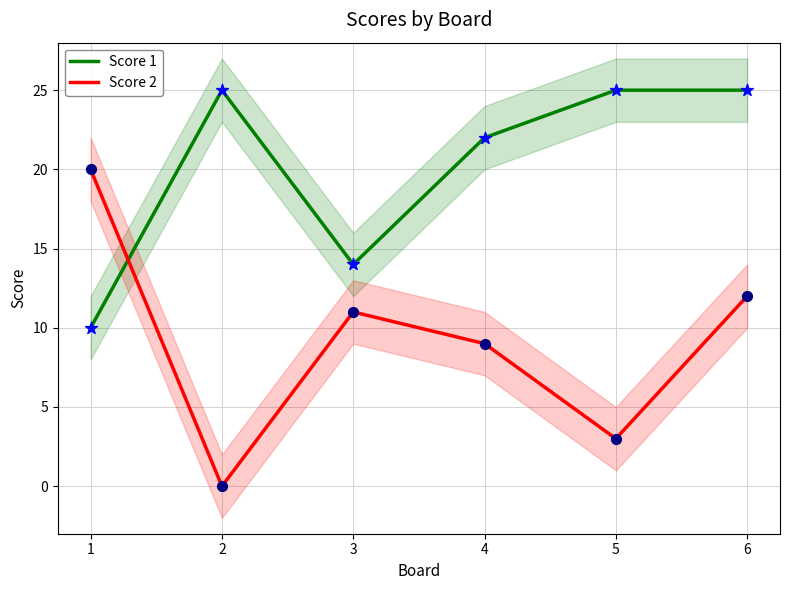

Which series contains the highest Y value?

Score 1